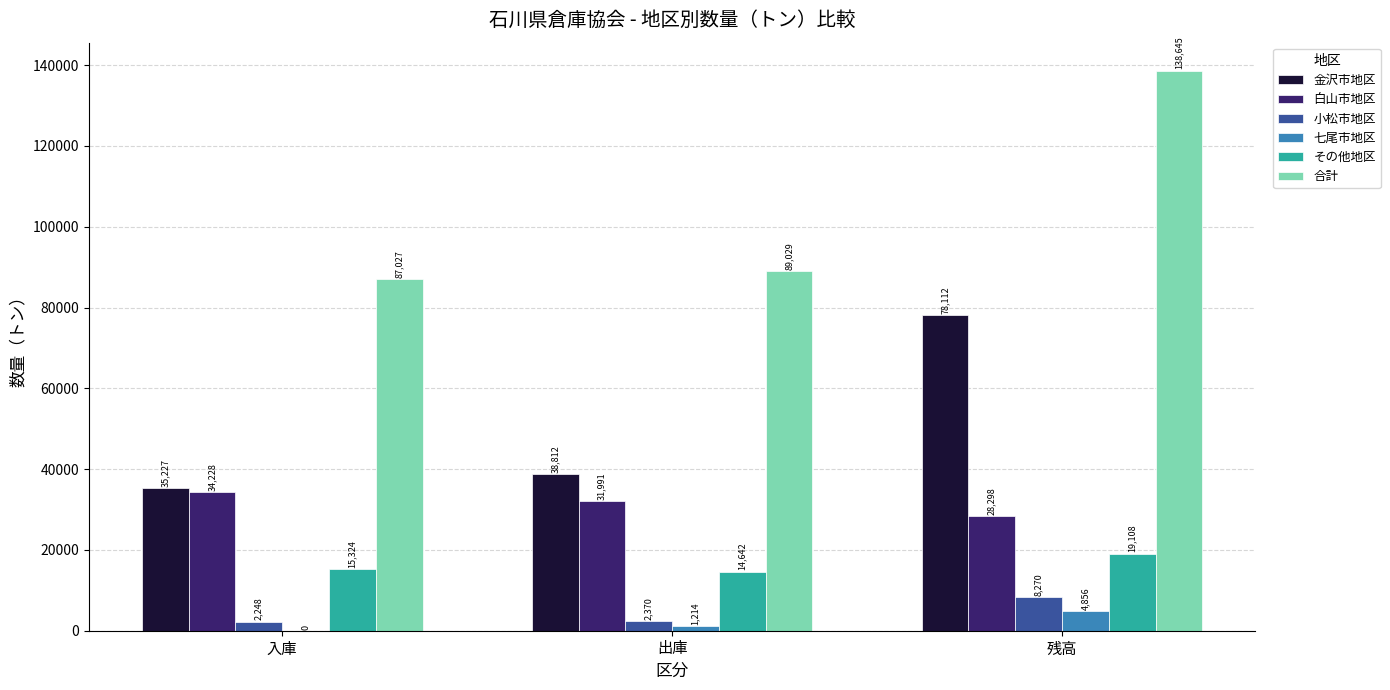

Where is 白山市地区 nearest to the value 31262?

出庫